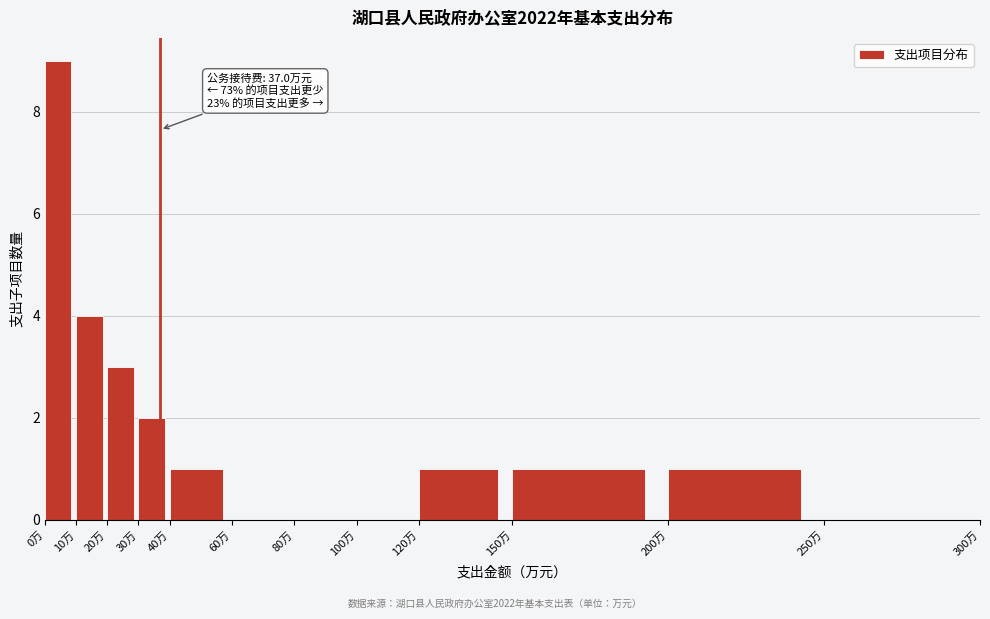

Over which range of the x-axis is the bar tallest?

0 to 10